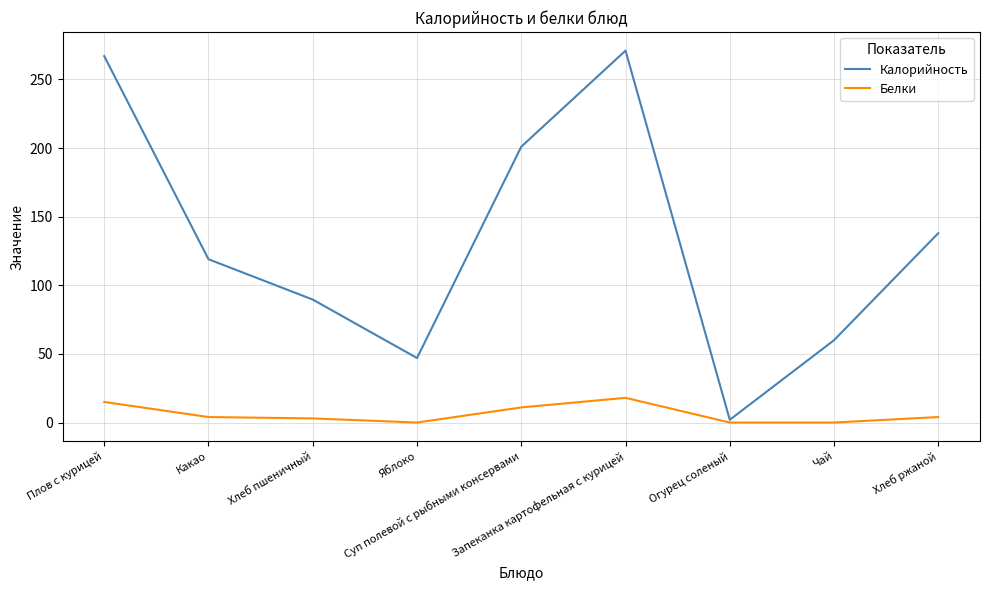

Does the chart display data point markers on the line(s)?

No